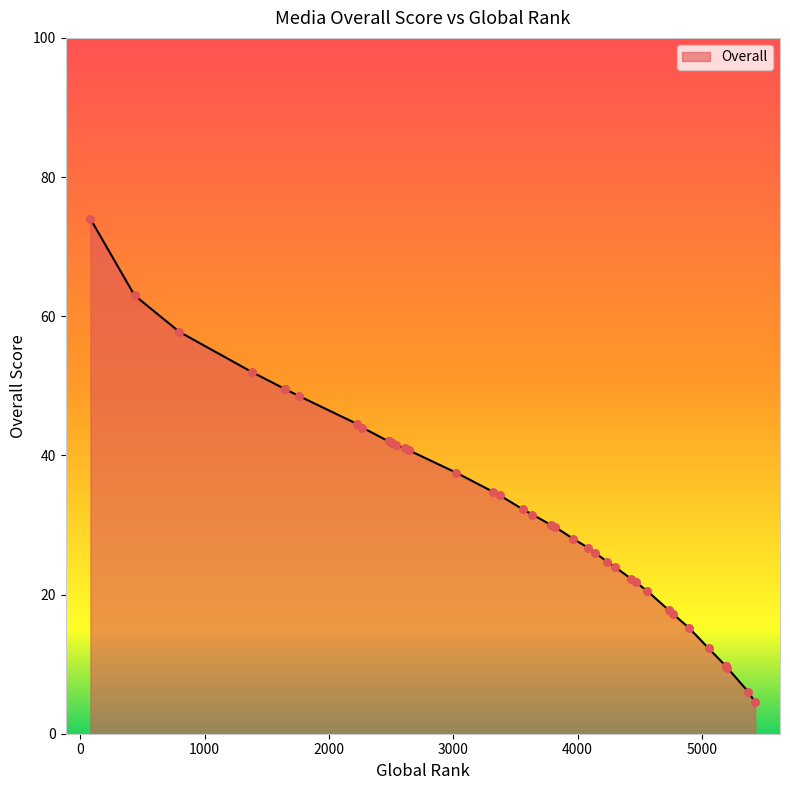

What is the change in value from 2482 to 81?

+32.0